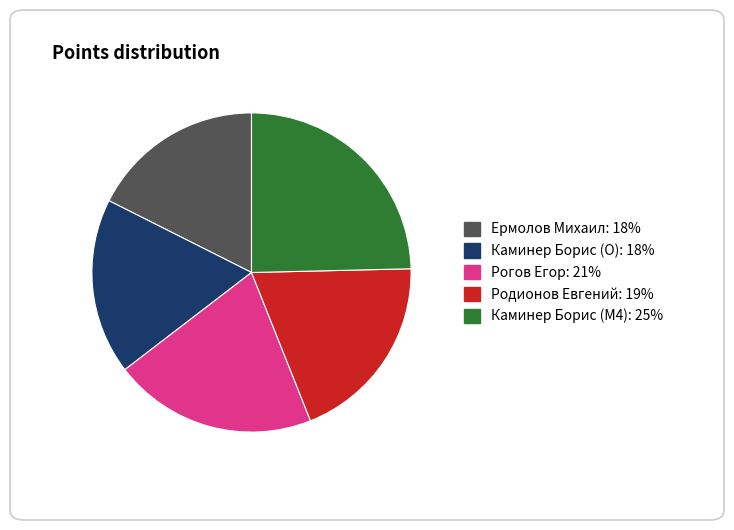

How many segments does this pie chart have?

5